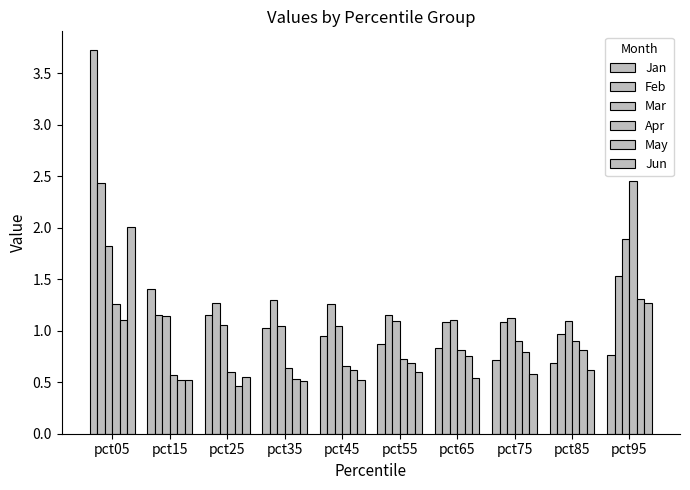

Which series has the largest total across all categories?

Feb